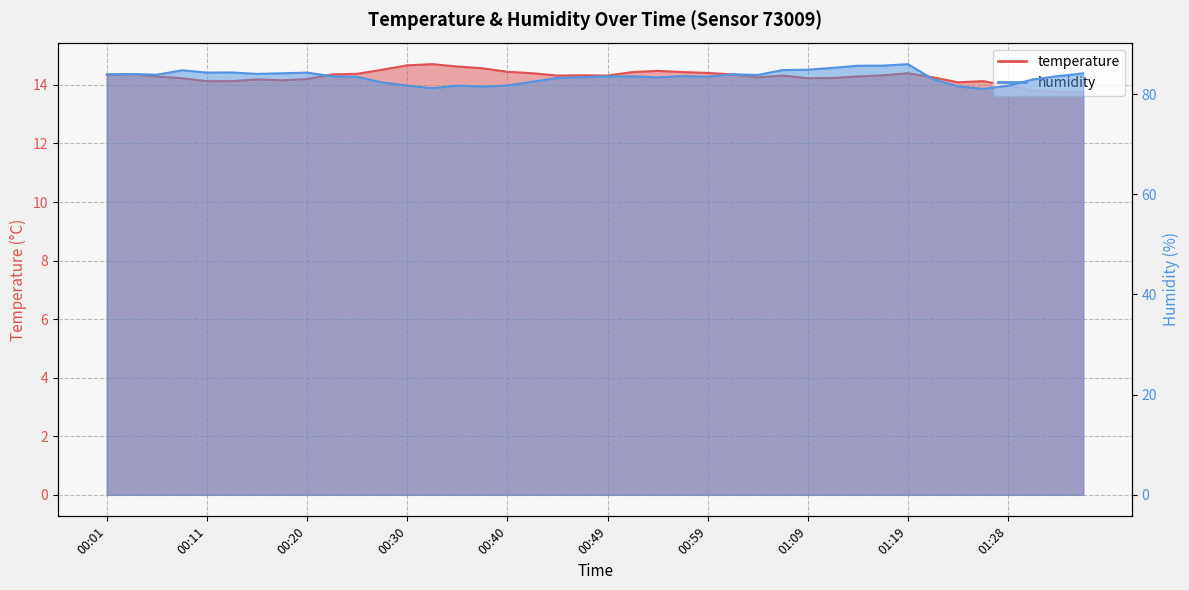

At which category does the chart reach its minimum across all series?

01:36